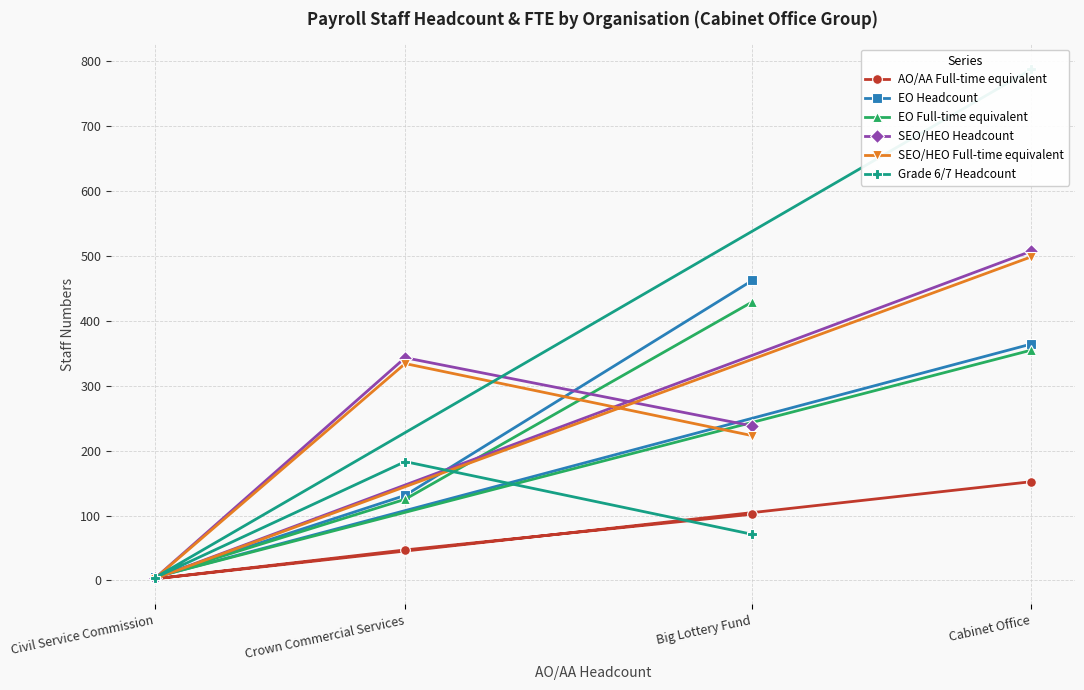

What is the value of the SEO/HEO Full-time equivalent point at the 3rd from the left?

223.0